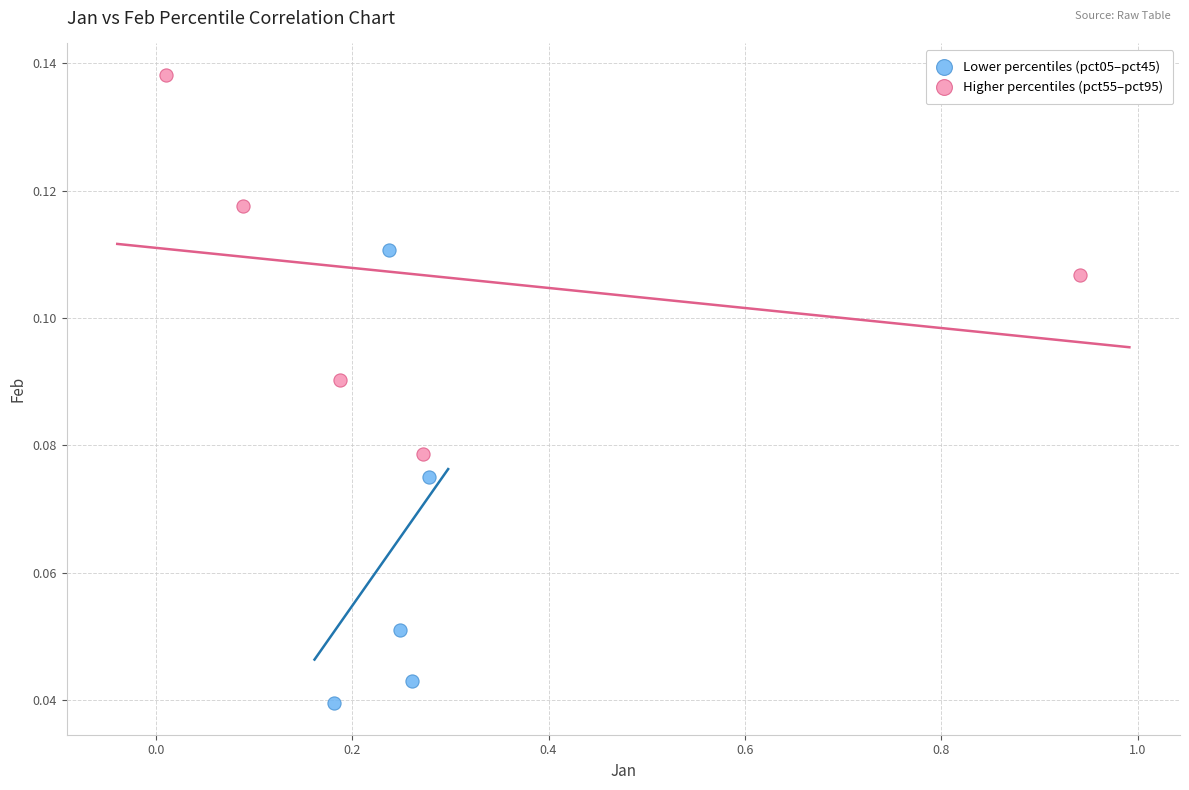

Which series contains the highest Y value?

Higher percentiles (pct55–pct95)